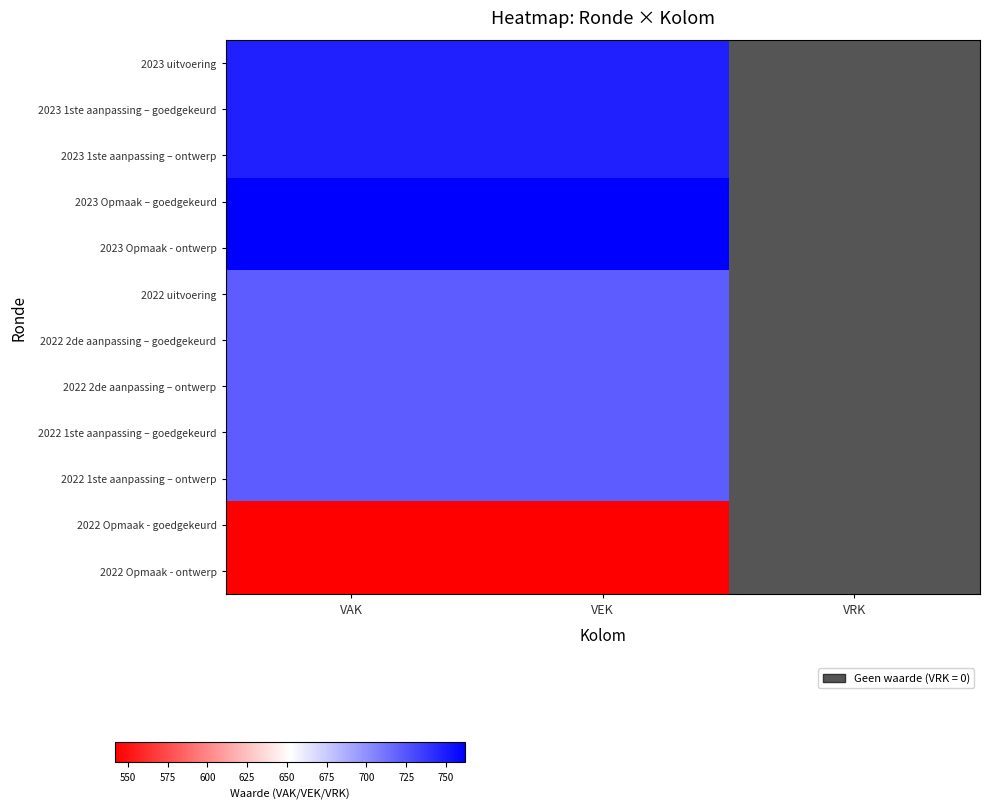

How many data points in 2023 uitvoering are less than 748?

1